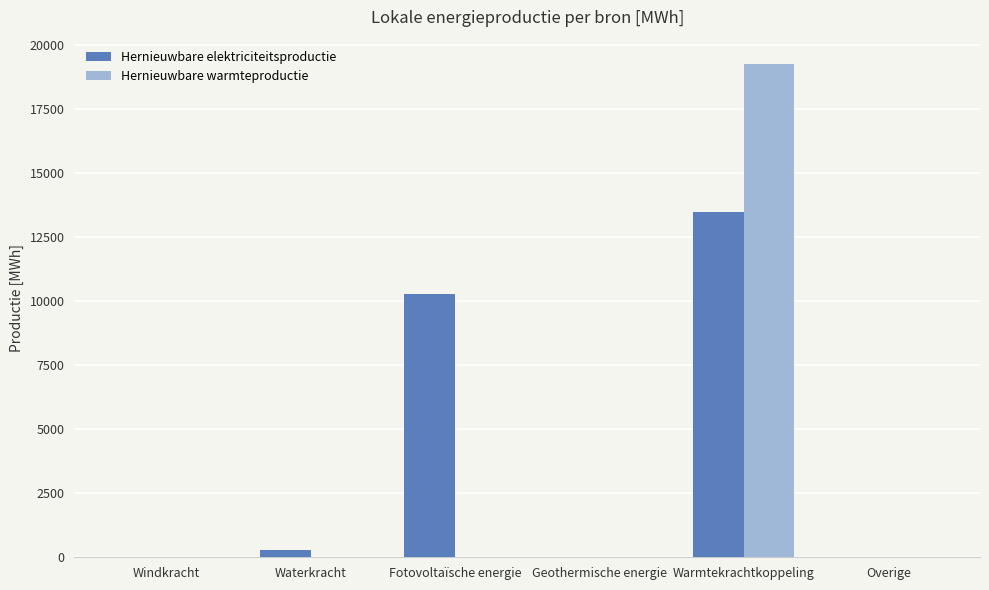

How many categories are shown in the chart?

6